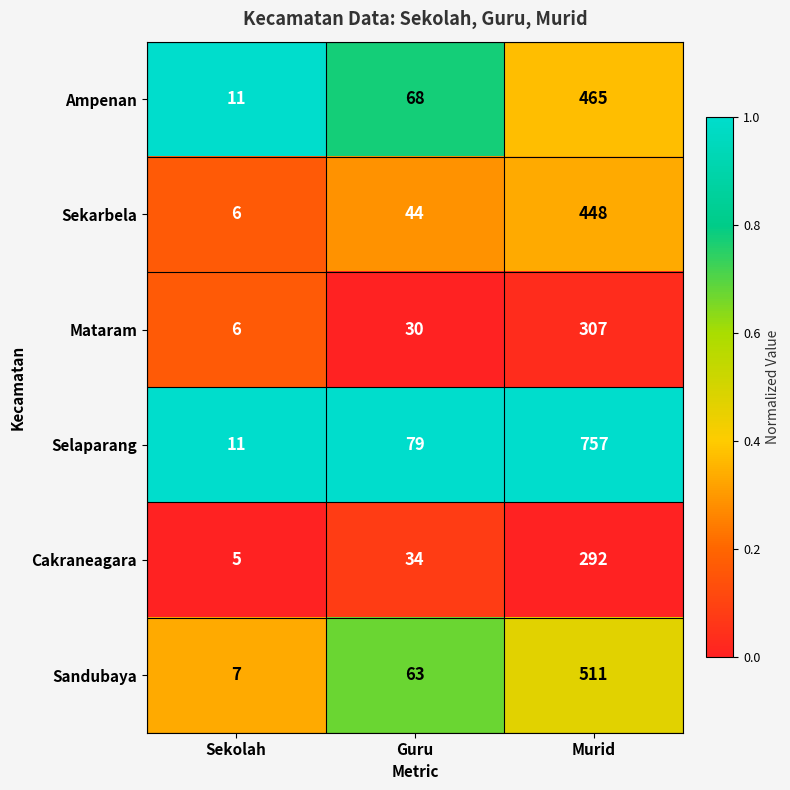

Which category has the lowest value in the Mataram series?

Sekolah